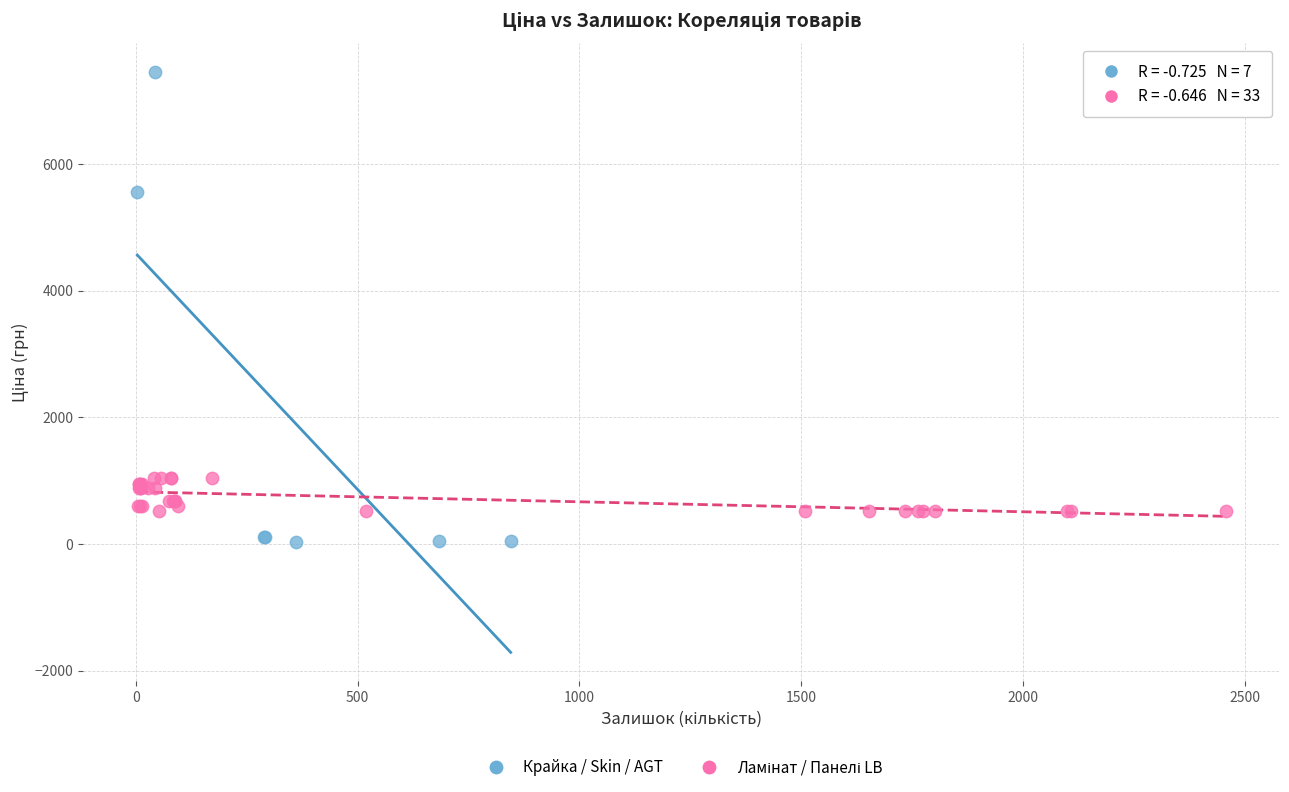

Which series contains the lowest Y value?

Крайка / Skin / AGT